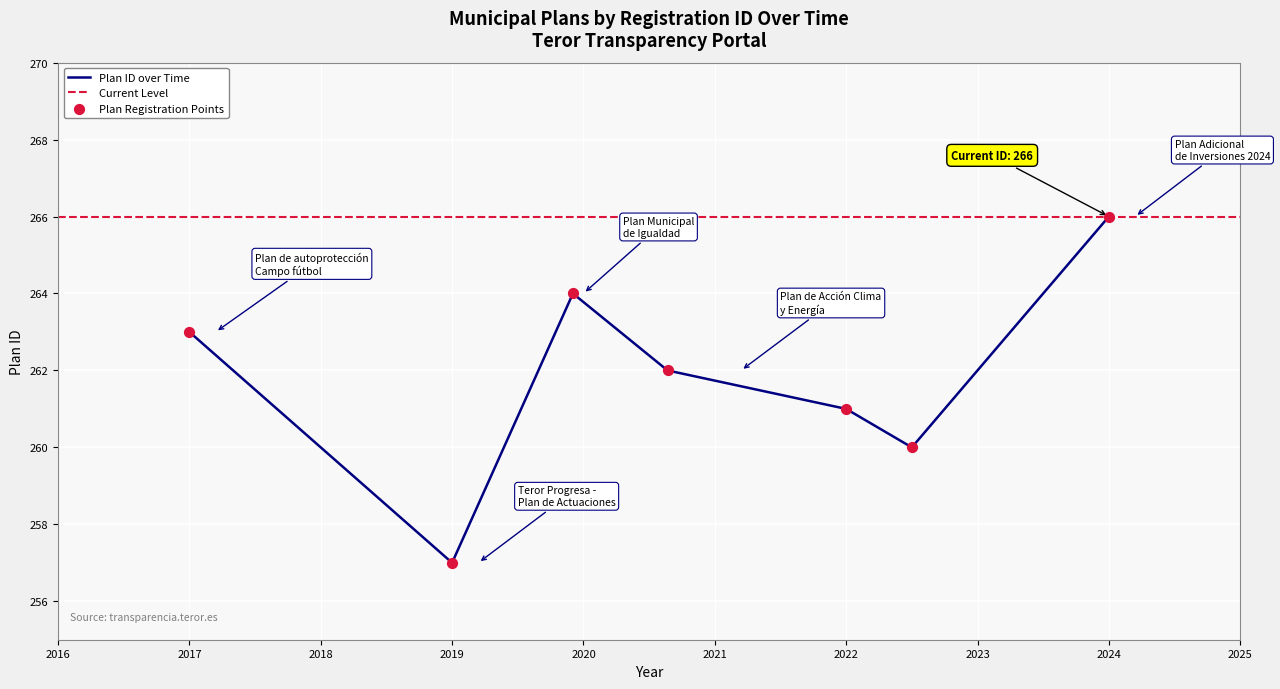

The value of Plan ID over Time at 2022 is 261. True or false?

True